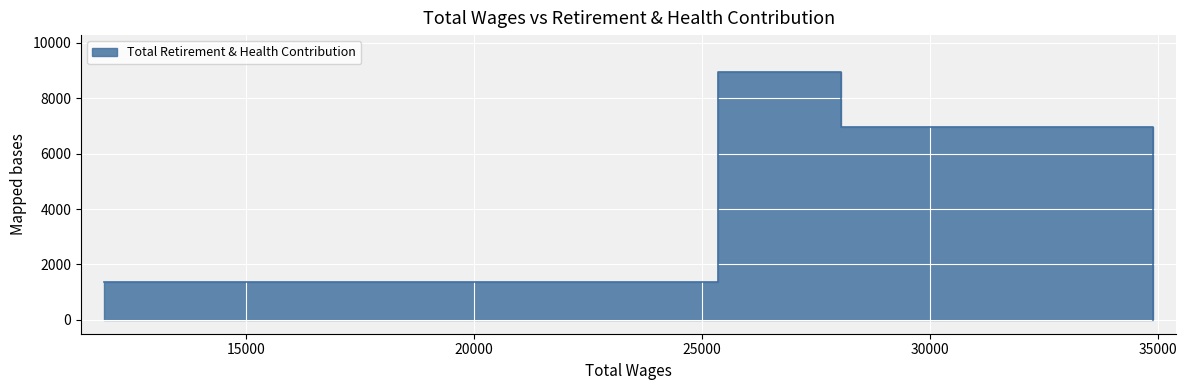

Rank the categories by value from lowest to highest.

34899, 11872, 28047, 29510, 25355